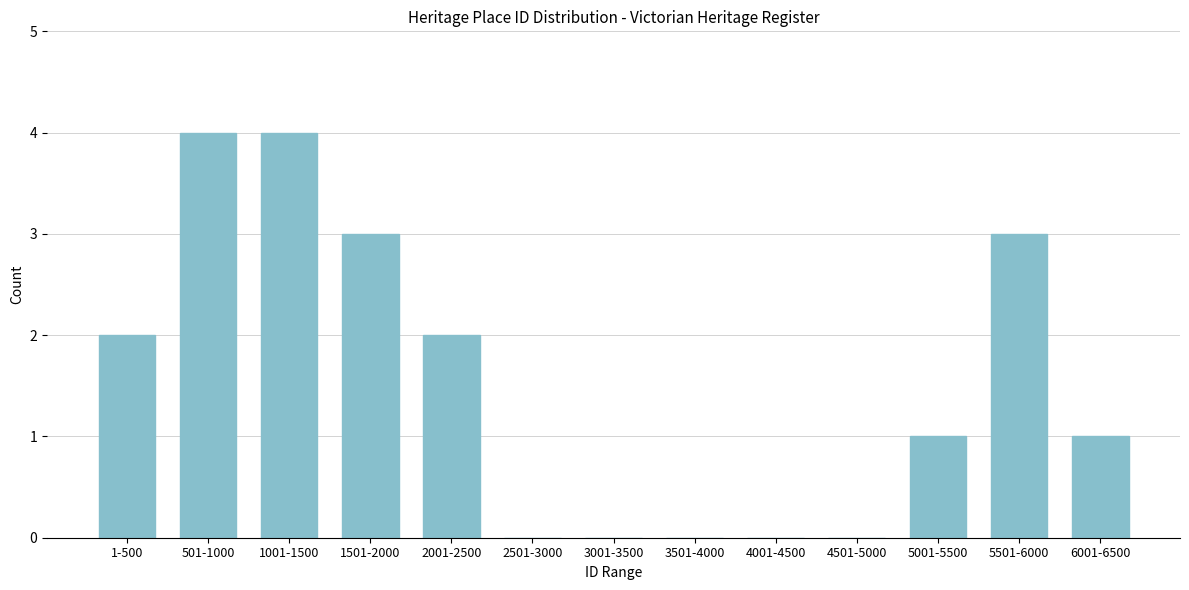

Reading left to right, list all the values displayed in this chart.

1-500=2	501-1000=4	1001-1500=4	1501-2000=3	2001-2500=2	2501-3000=0	3001-3500=0	3501-4000=0	4001-4500=0	4501-5000=0	5001-5500=1	5501-6000=3	6001-6500=1